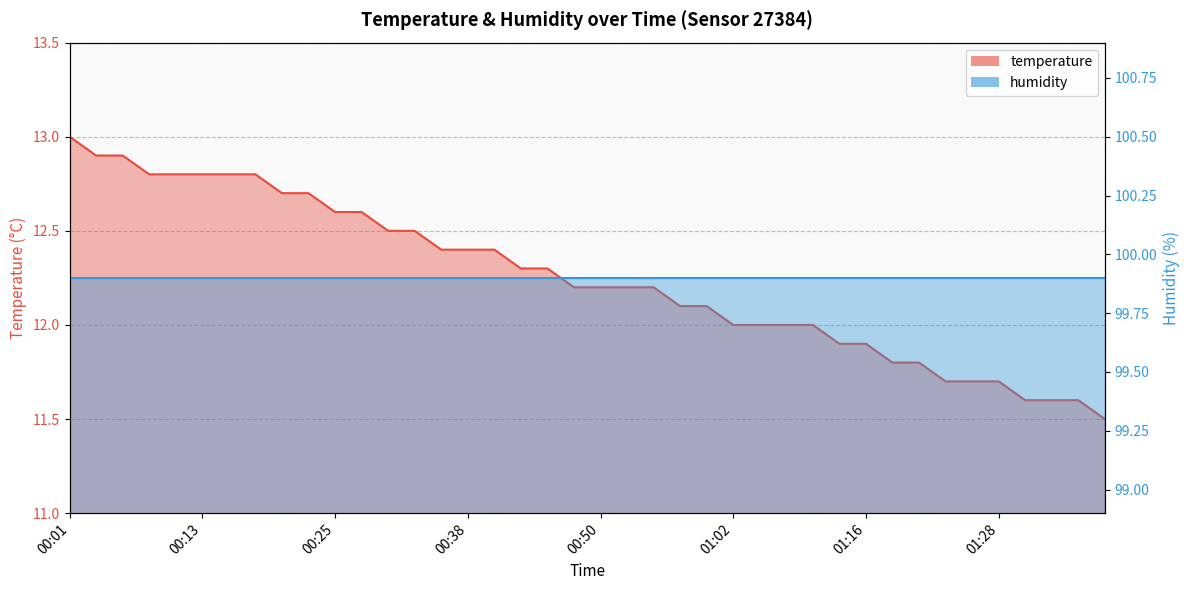

True or false: the data shows 7.3 at 00:52.

False